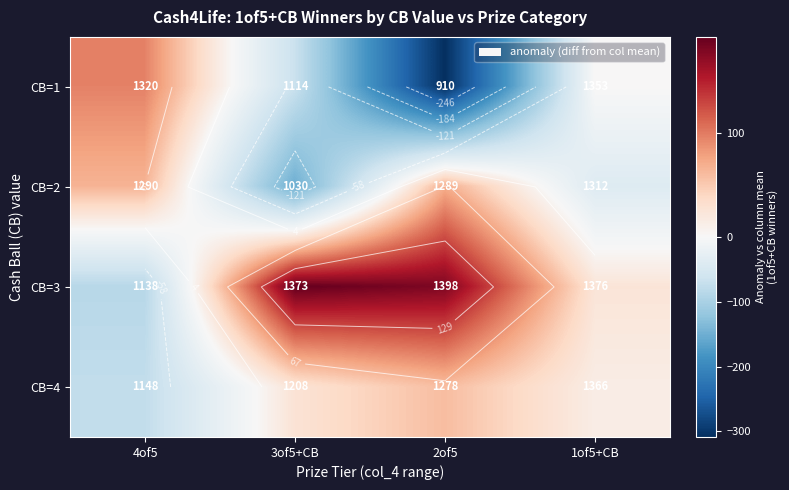

Which label corresponds to the smallest value in the chart?

2of5